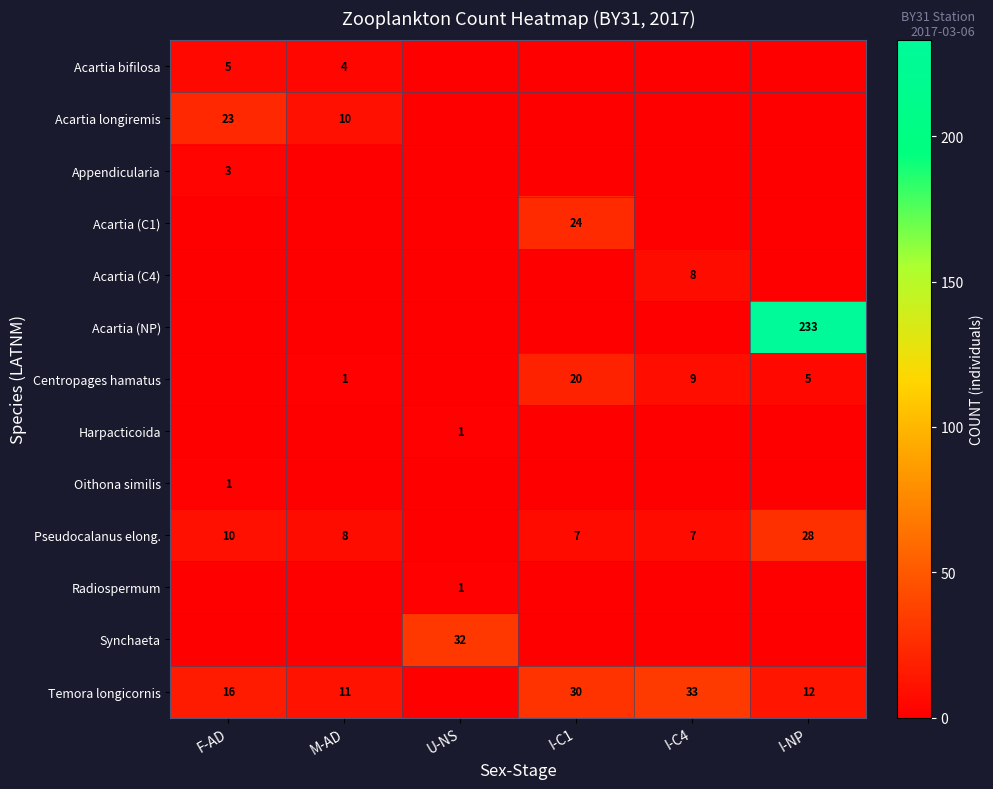

True or false: Harpacticoida has a value of 1 at U-NS.

True